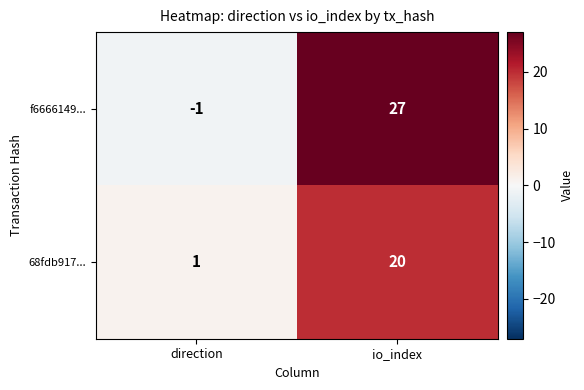

Rank the series by their average value, from highest to lowest.

f6666149..., 68fdb917...